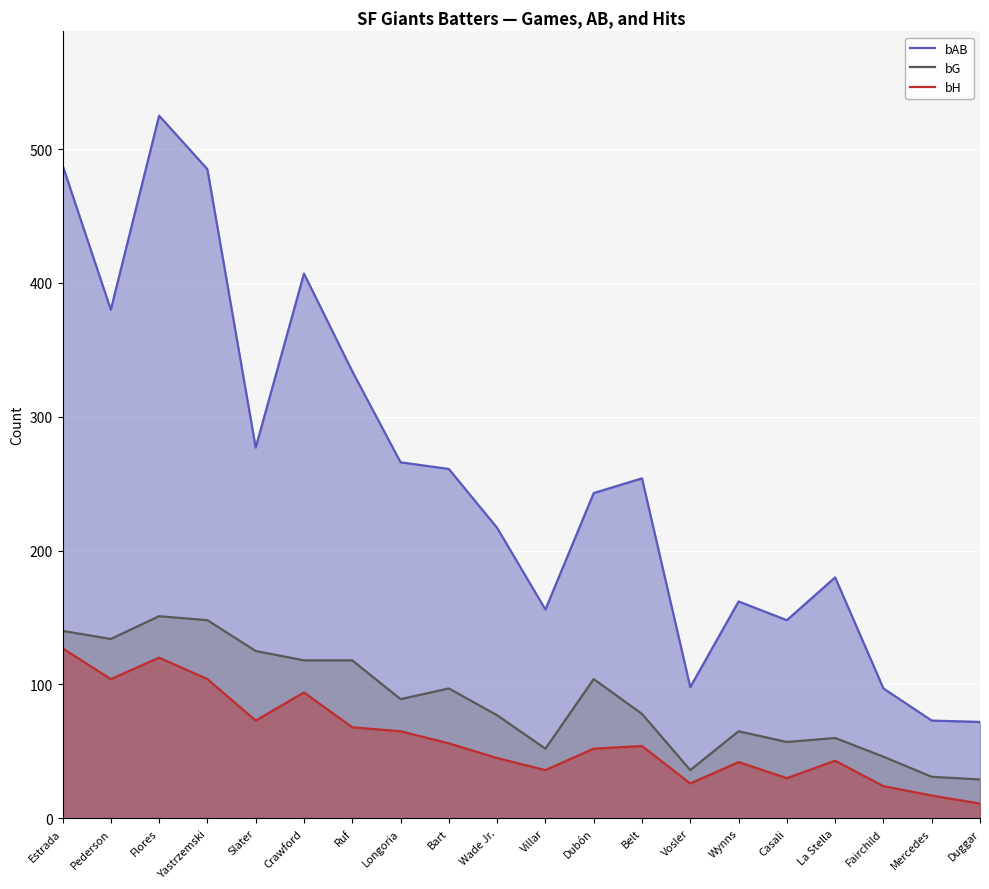

At which label is bH closest to 69?

Ruf